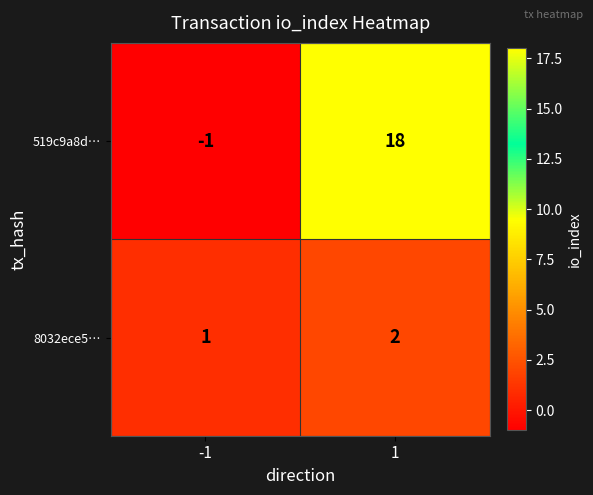

At which category is the sum across all series the highest?

1